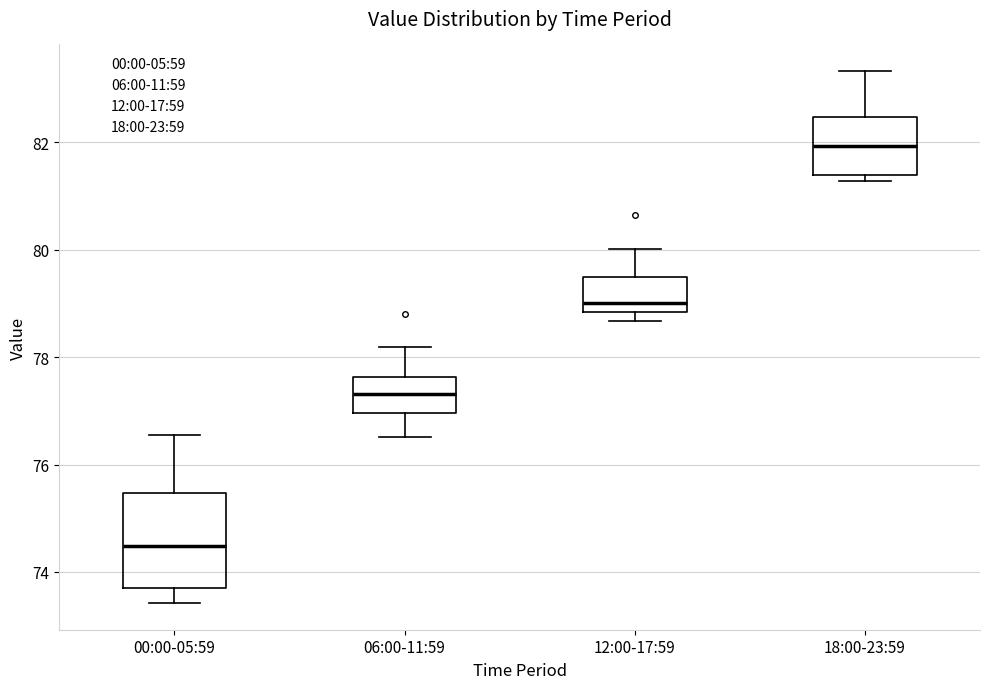

Where does the median line of the box for 18:00-23:59 sit on the y-axis? The values are not printed on the chart, so give them approximately, as read against the axis.

82.0